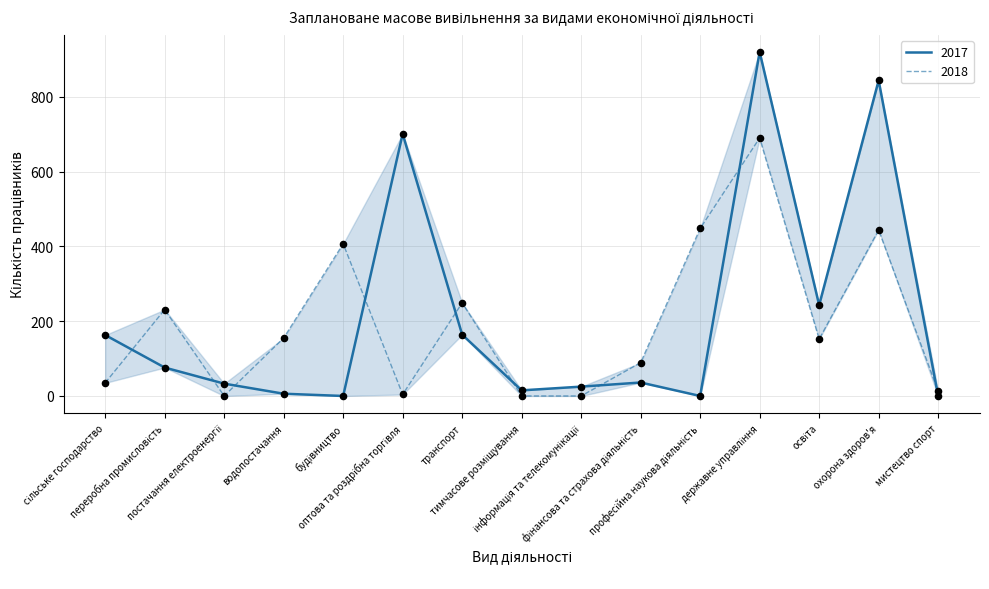

Which series reaches the maximum Y coordinate?

2017